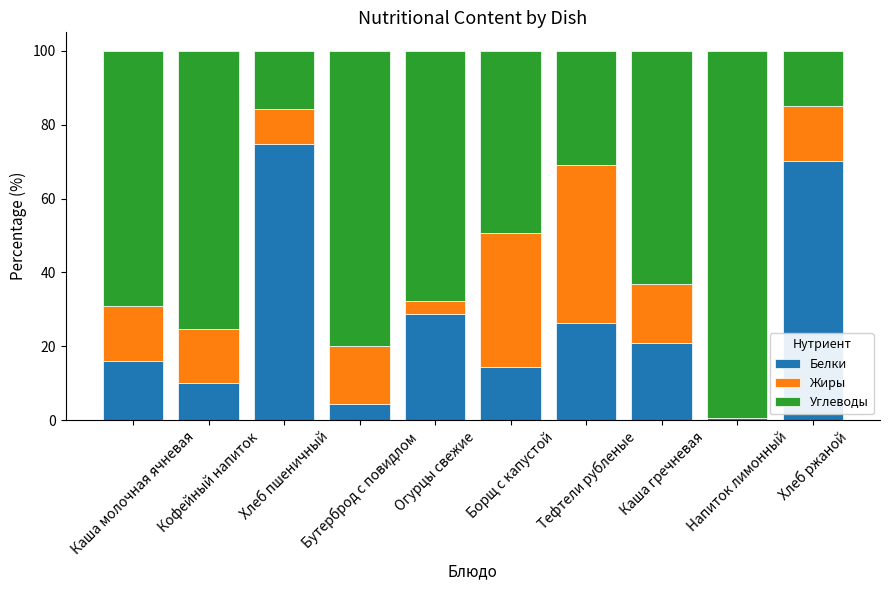

What is the maximum value for Белки?

74.8